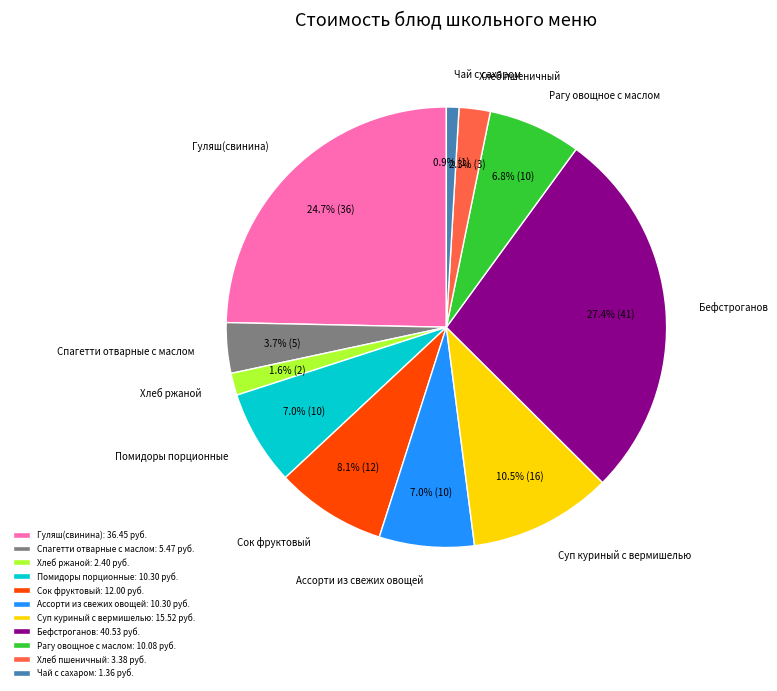

Is there a majority slice in this chart?

No